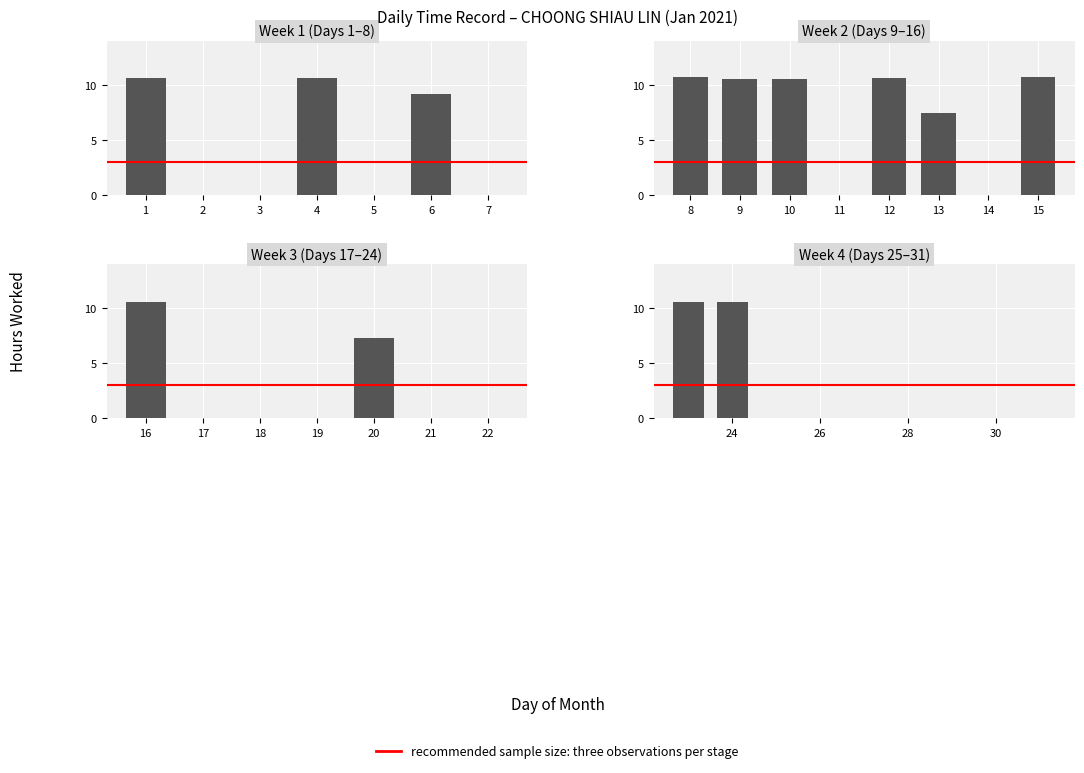

At which label is the value closest to 5?

20